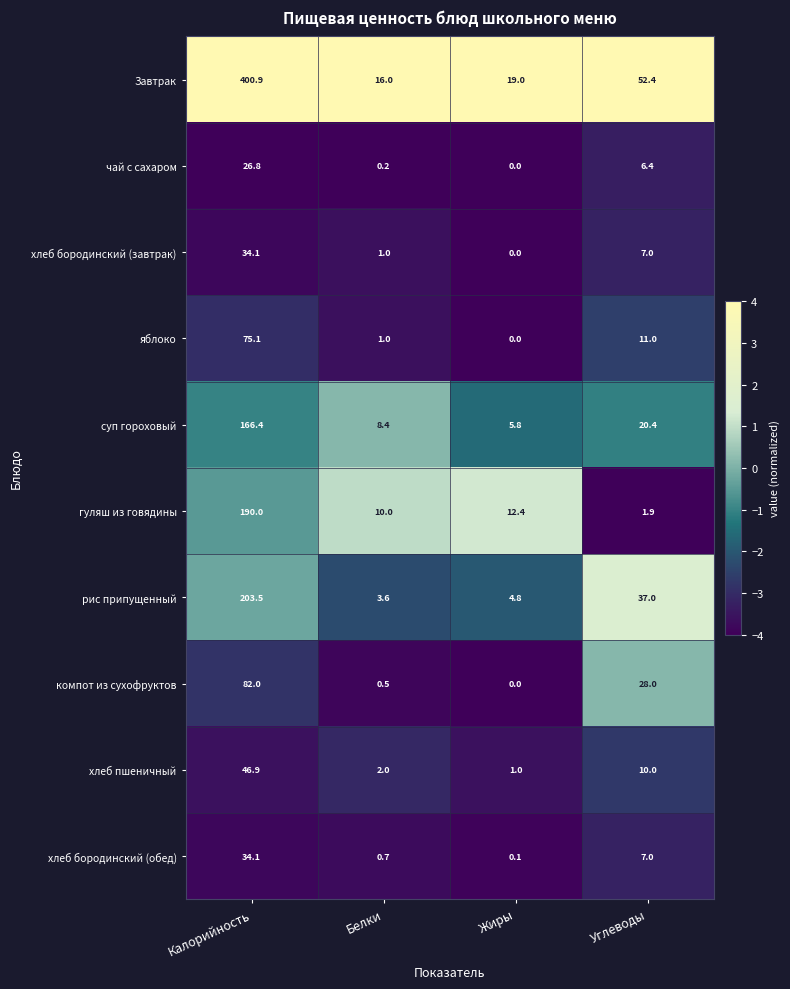

Is it true that гуляш из говядины equals 10.0 at Белки?

True